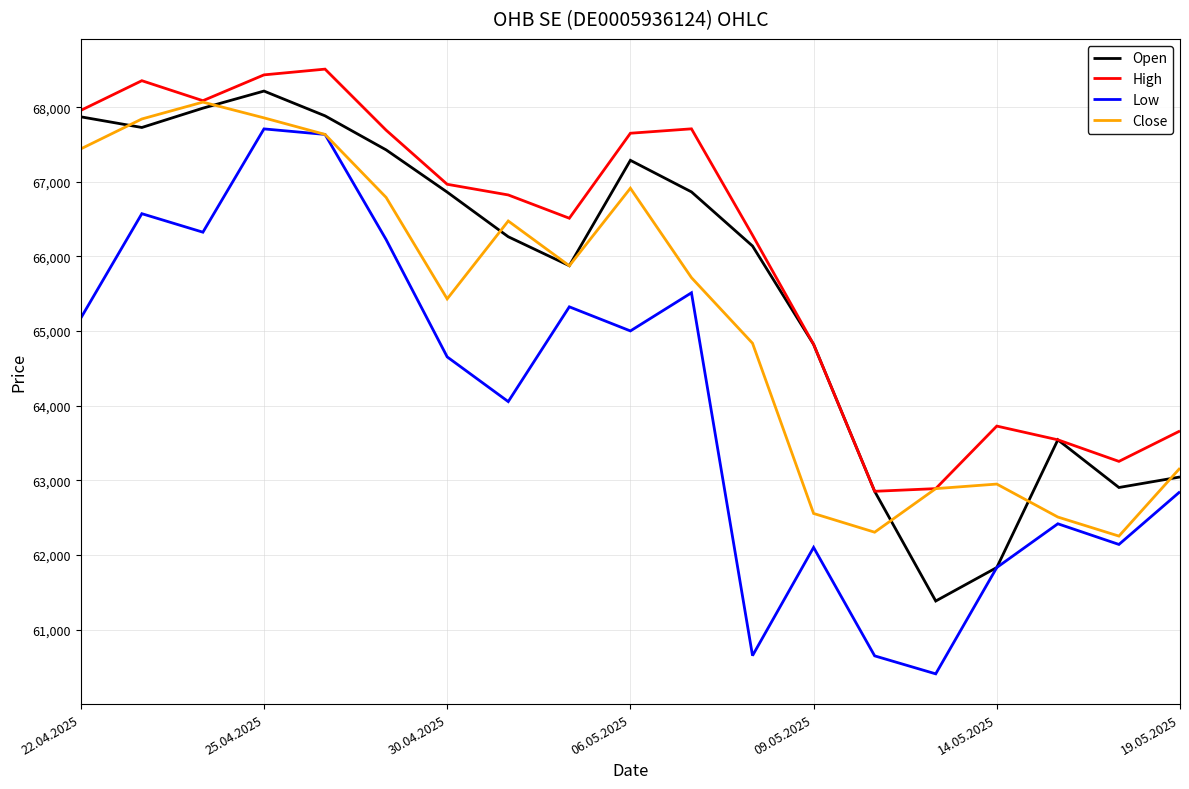

How many interior local valleys does the Open series have?

4